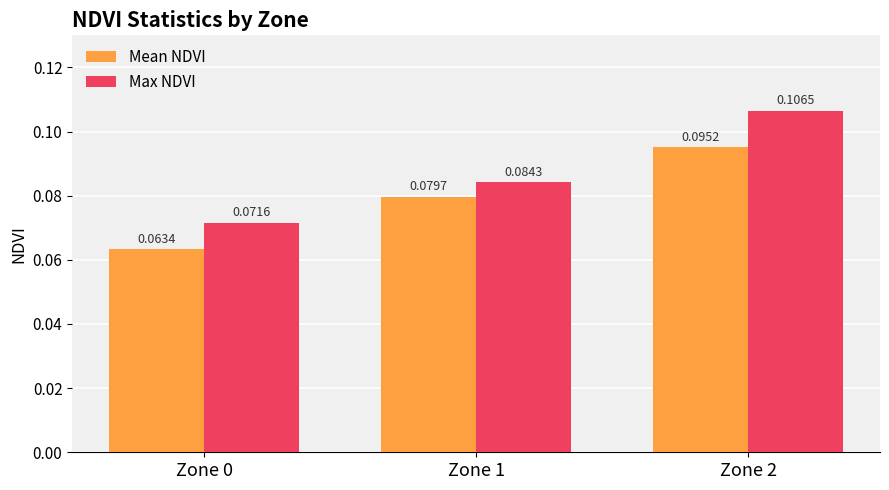

How many series are shown in this chart?

2